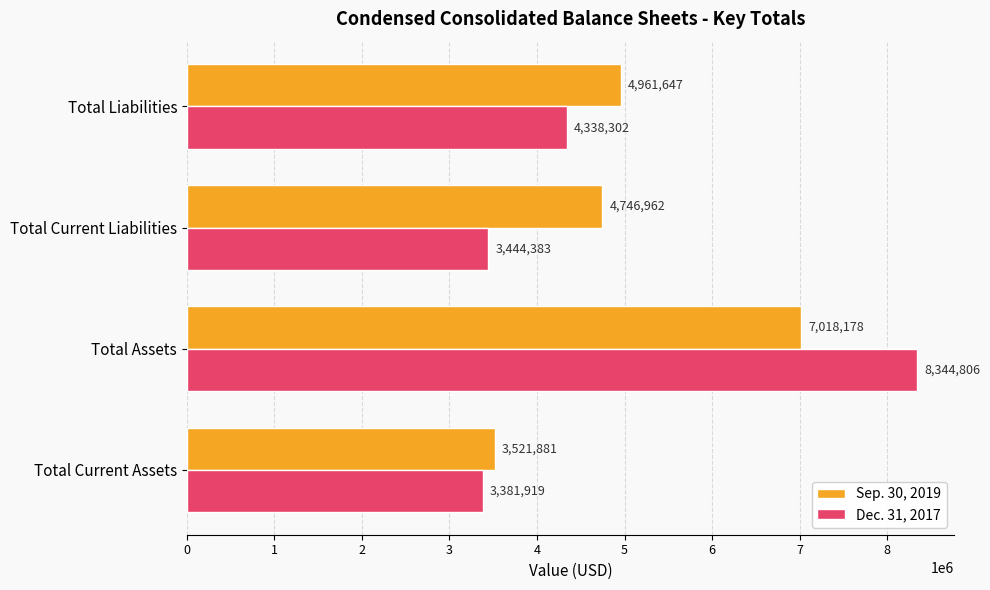

The value of Dec. 31, 2017 at Total Assets is 8344806. True or false?

True